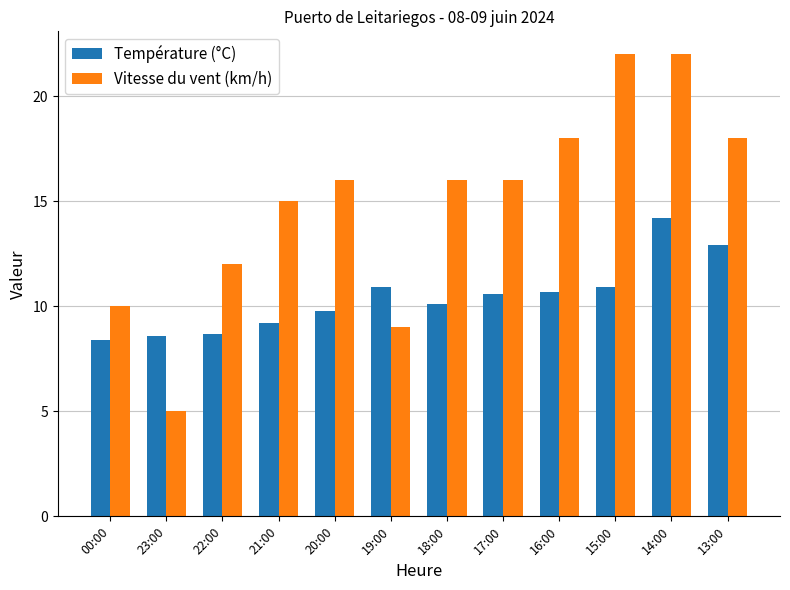

Rank the series by their maximum value, from lowest to highest.

Température (°C), Vitesse du vent (km/h)